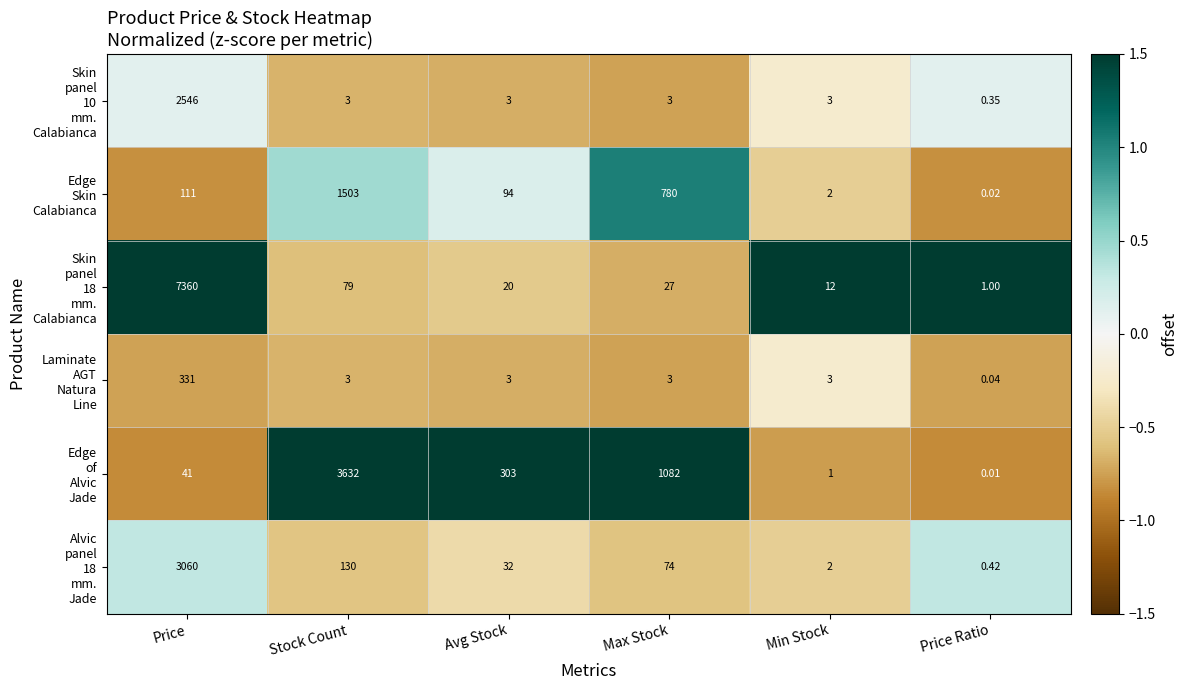

Which category has the highest value across all series?

Price